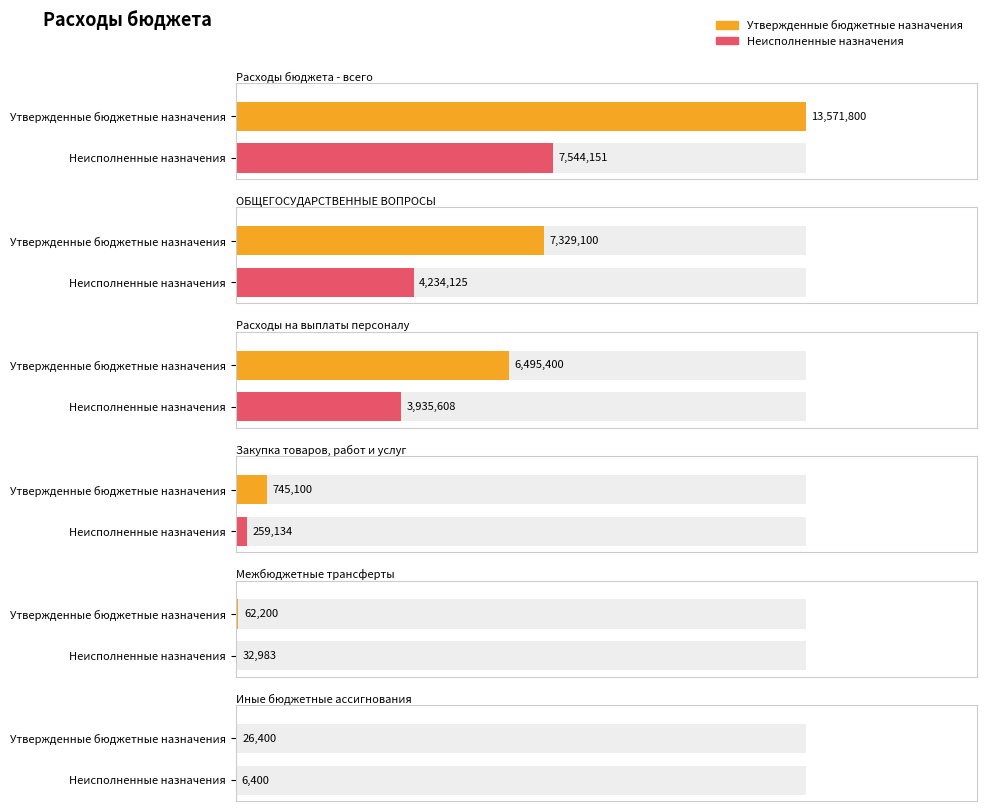

At which category is the sum across all series the highest?

Расходы бюджета - всего